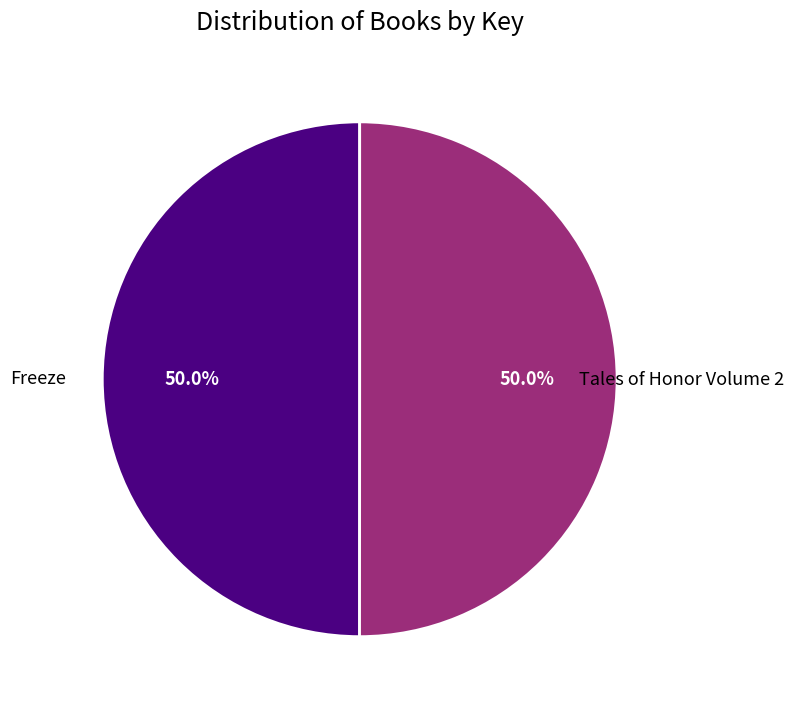

Combined, do Tales of Honor Volume 2 and Freeze account for over 50%?

Yes